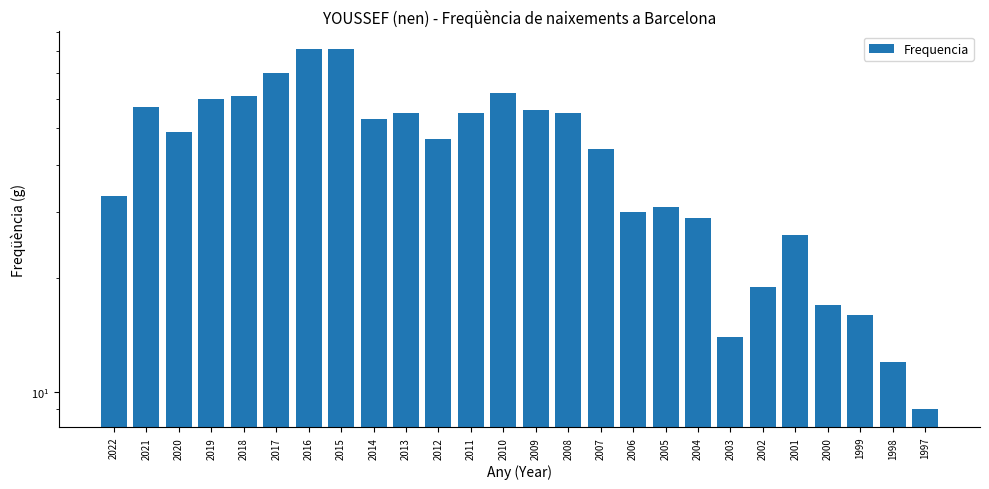

What value does the data have at 2008, to the nearest 10?

60